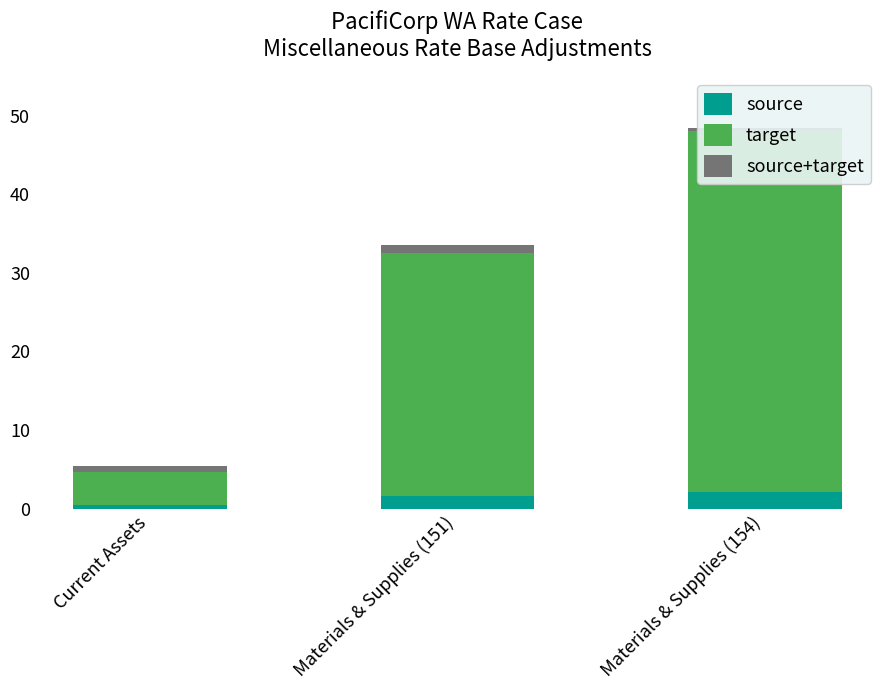

Is it true that source+target equals 1.0 at Materials & Supplies (151)?

True